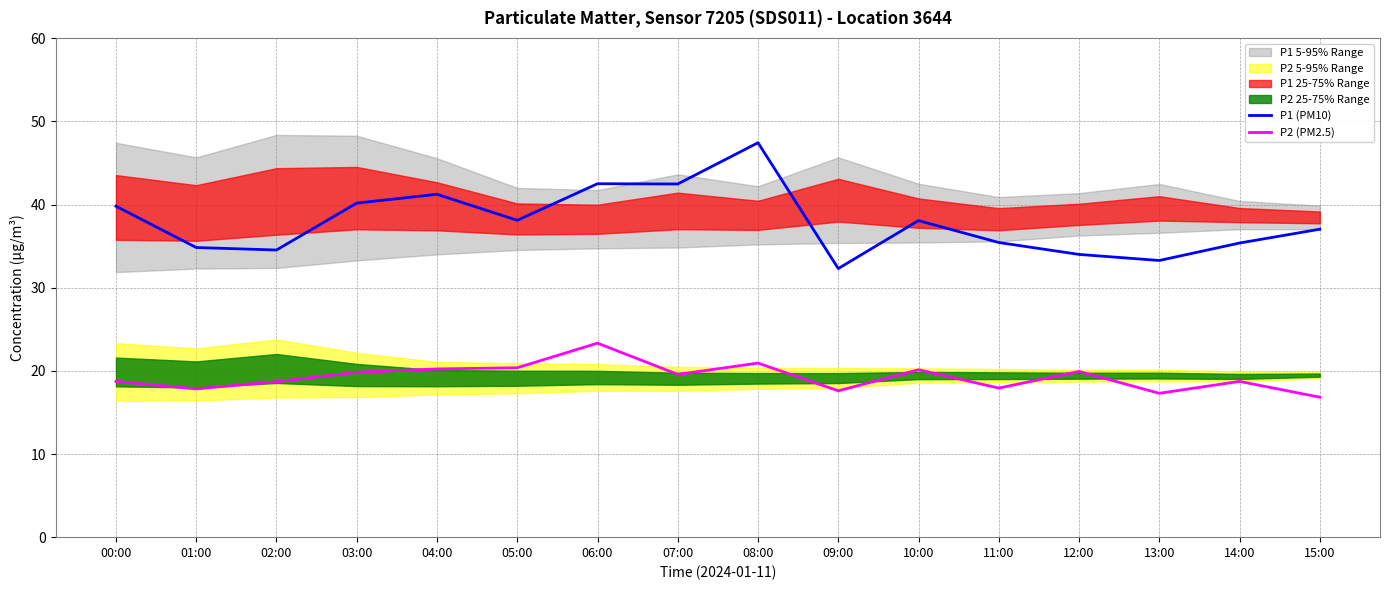

Is the value of P2 (PM2.5) at 00:00 greater than the value of P1 (PM10) at 01:00?

No